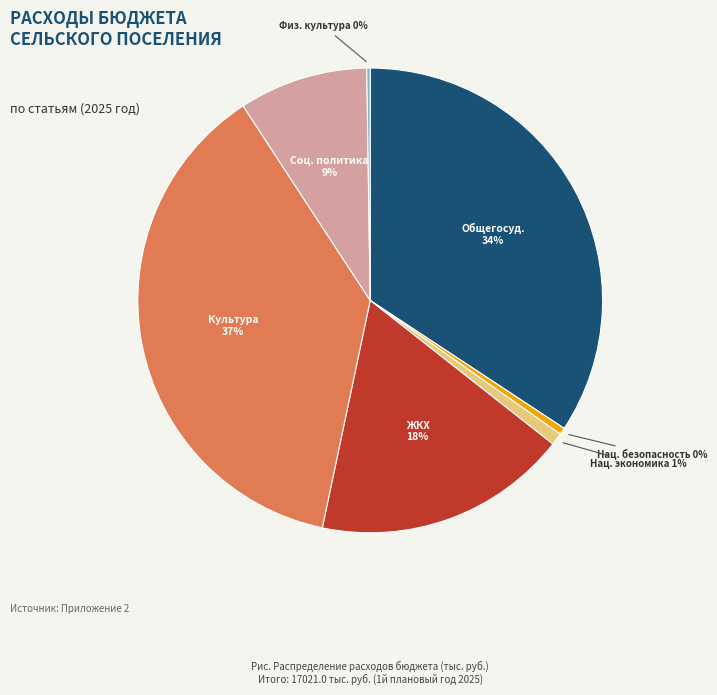

To the nearest percent, what is the average slice percentage?

14%